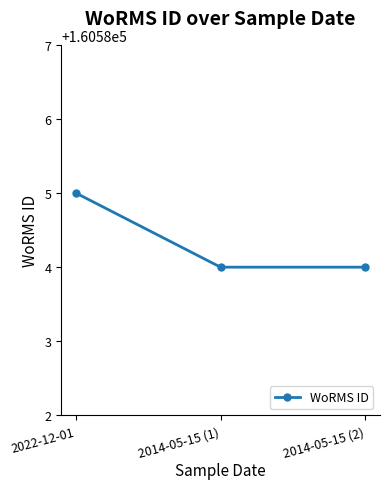

Does the chart display data point markers on the line(s)?

Yes